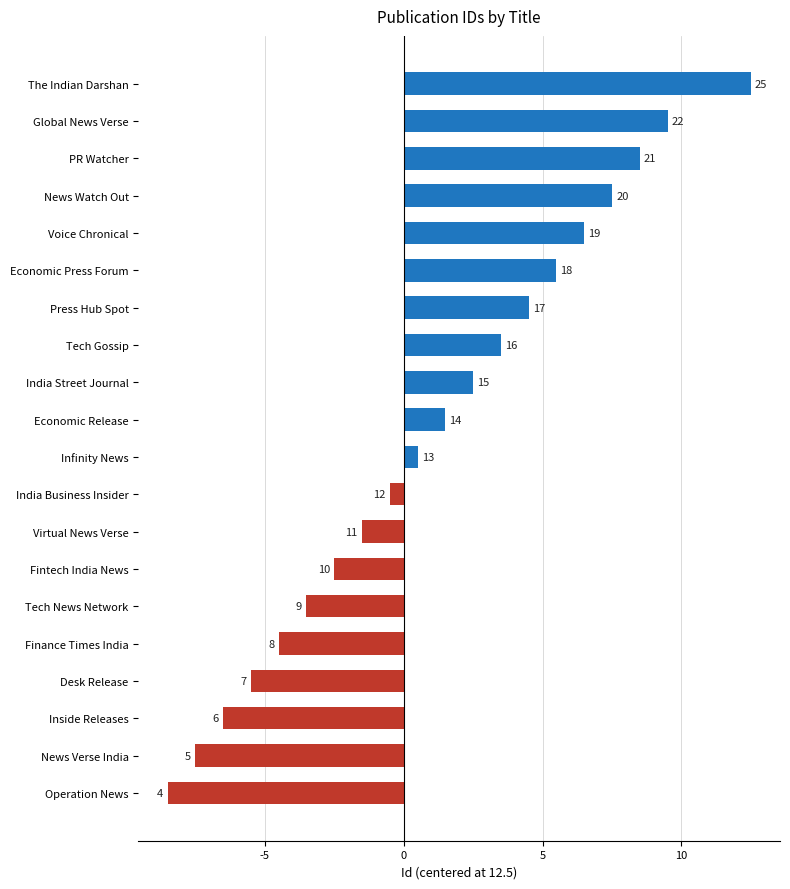

Are the bars horizontal?

Yes